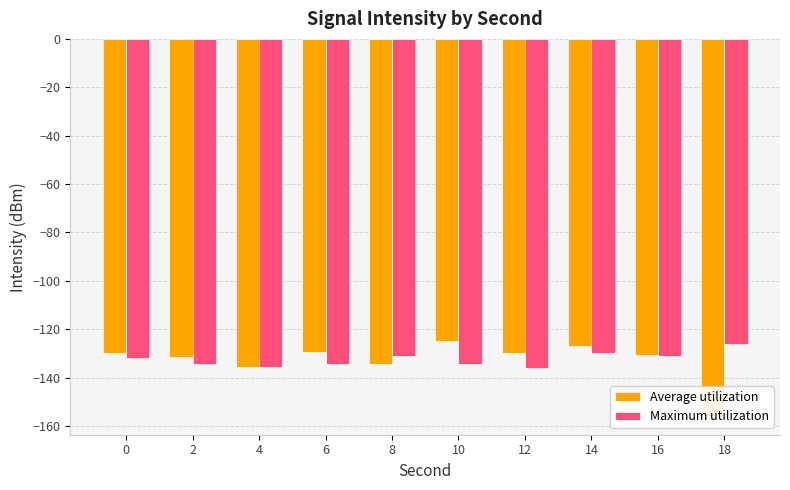

What is the approximate value of Average utilization at 0?

-129.7